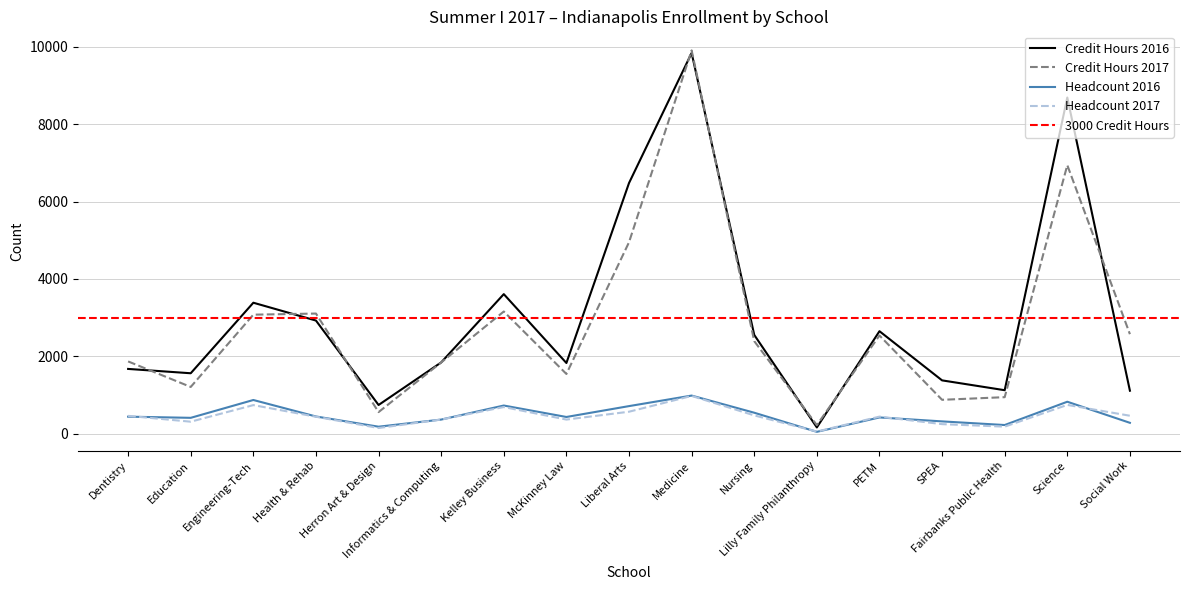

At which label does Credit Hours 2017 first exceed 2393?

Engineering-Tech